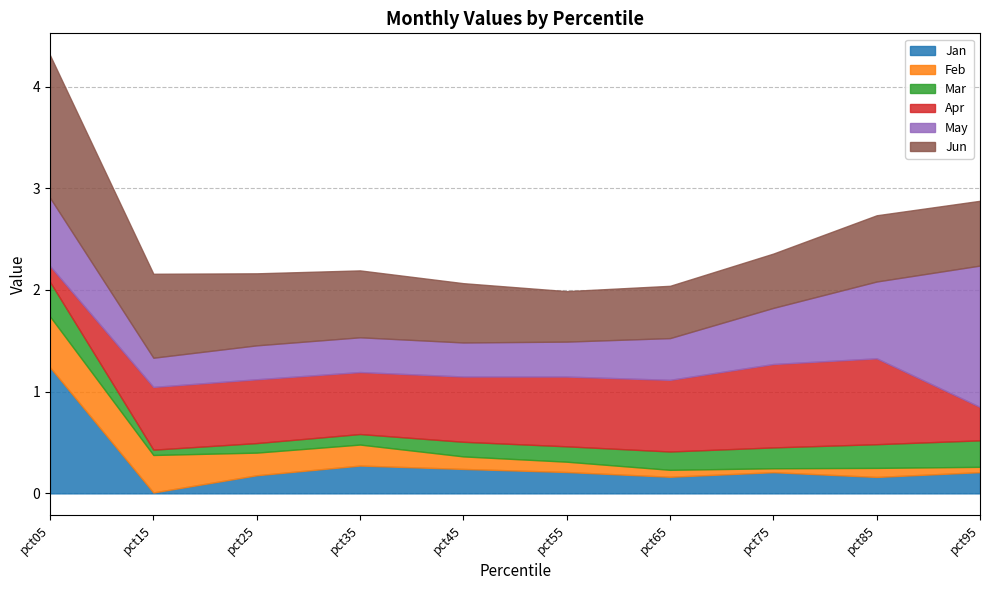

Reading left to right, transcribe all the data shown in this chart.

Jan: 1.2	0.0	0.2	0.3	0.2	0.2	0.2	0.2	0.2	0.2
Feb: 0.5	0.4	0.2	0.2	0.1	0.1	0.1	0.0	0.1	0.1
Mar: 0.3	0.1	0.1	0.1	0.1	0.2	0.2	0.2	0.2	0.3
Apr: 0.2	0.6	0.6	0.6	0.6	0.7	0.7	0.8	0.8	0.3
May: 0.7	0.3	0.3	0.3	0.3	0.3	0.4	0.6	0.8	1.4
Jun: 1.4	0.8	0.7	0.7	0.6	0.5	0.5	0.5	0.7	0.6